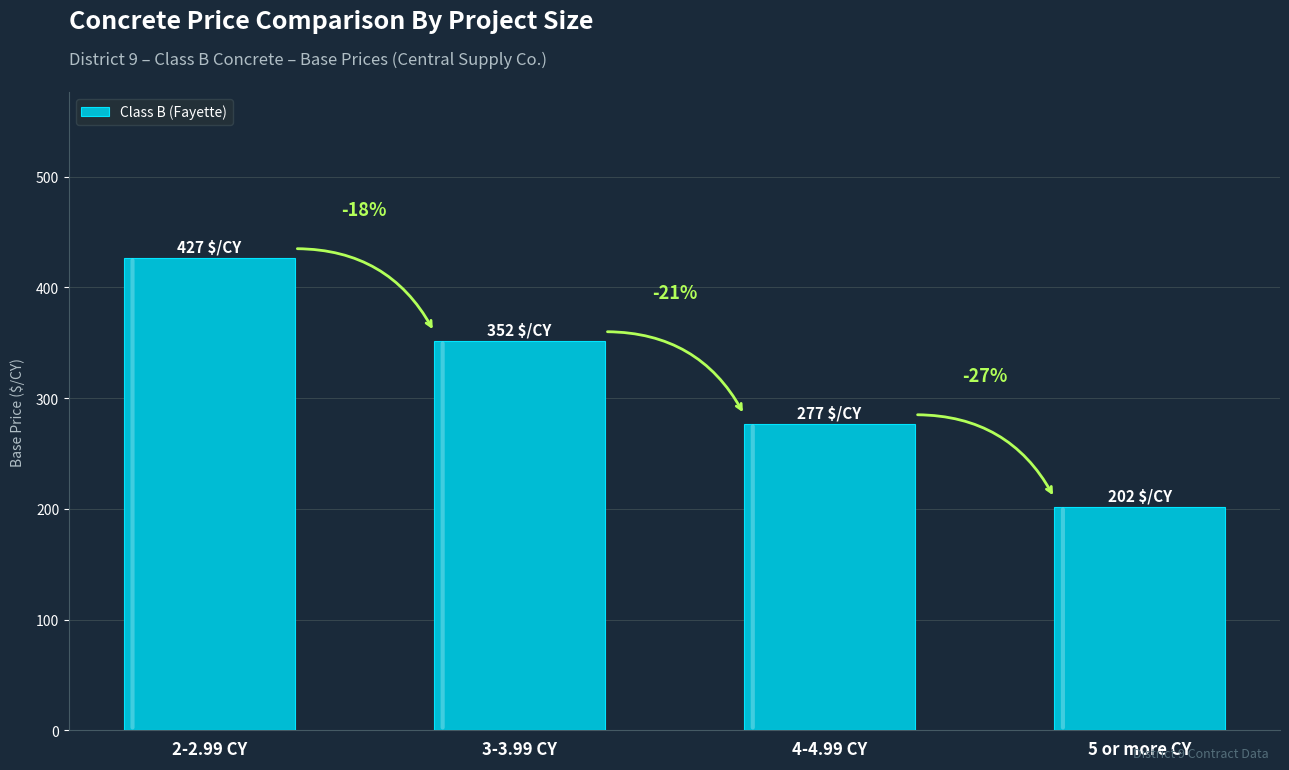

True or false: the data shows 488 at 4-4.99 CY.

False